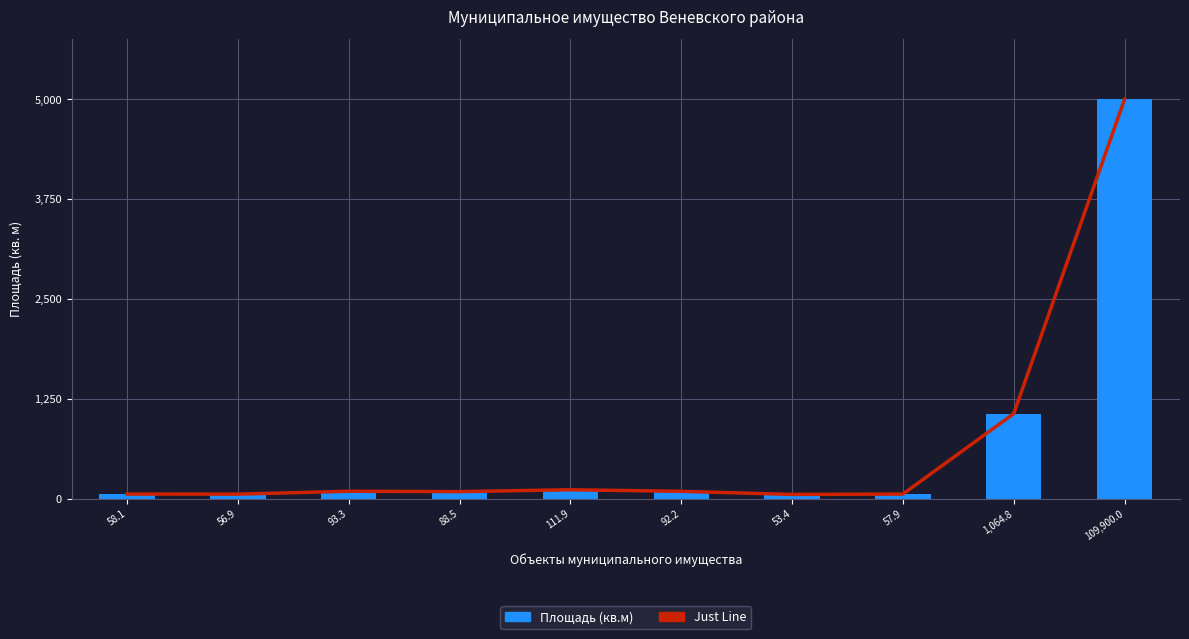

Which series has the largest range (max minus min)?

Just Line